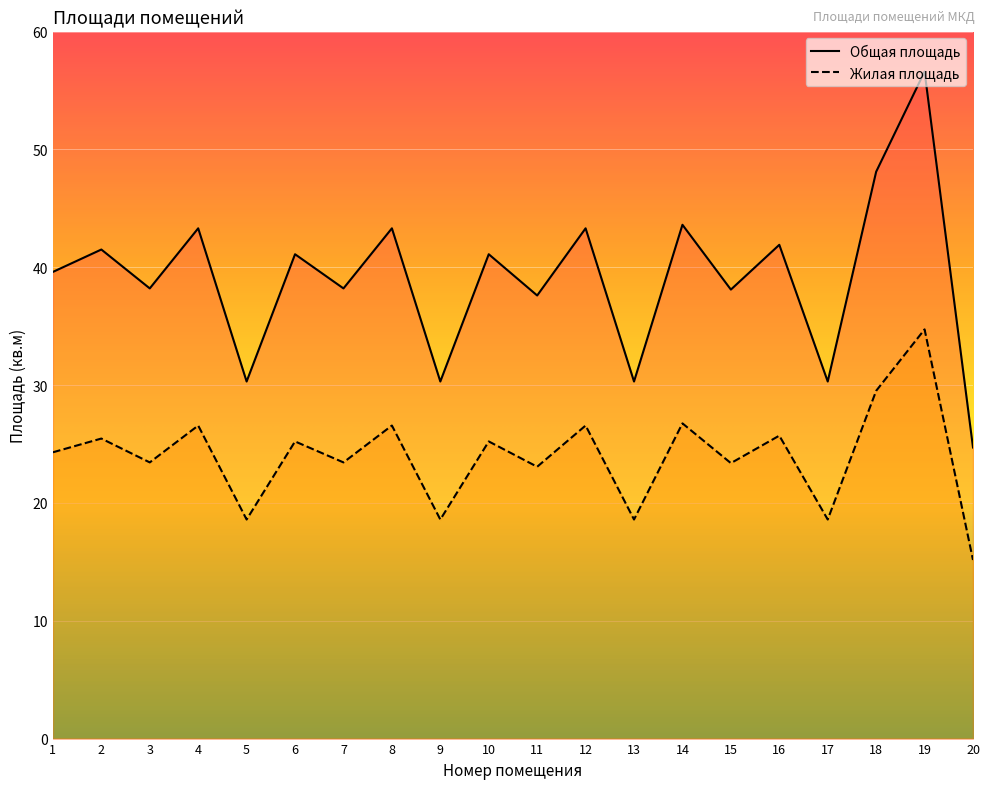

True or false: Общая площадь and Жилая площадь cross at least once.

False